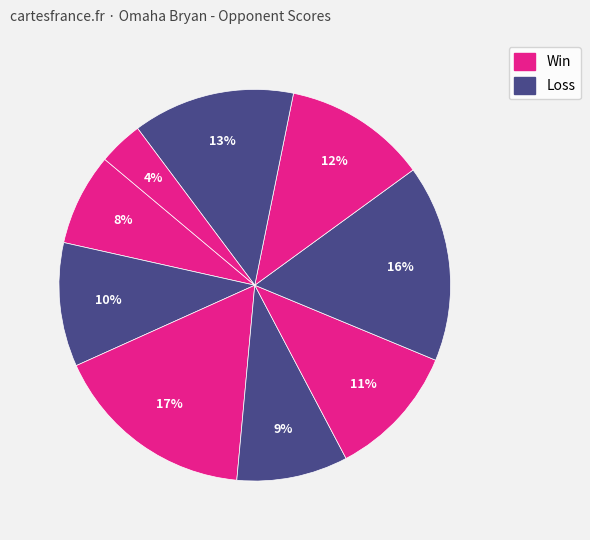

How many segments does this pie chart have?

9